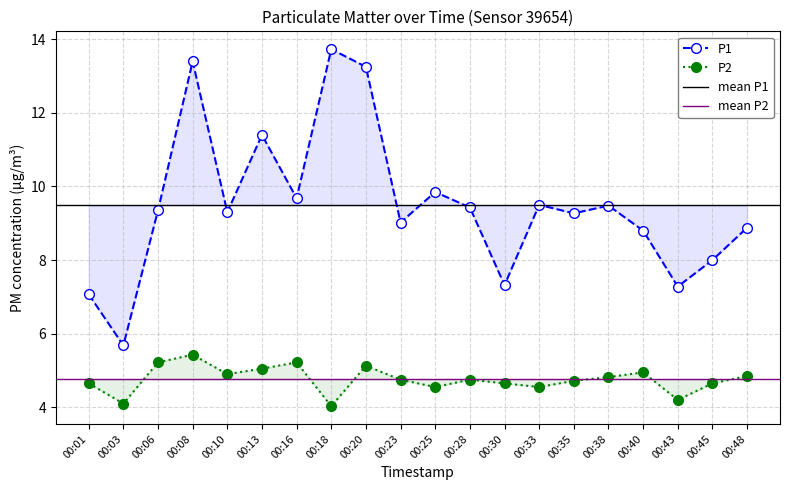

What is the difference between the highest and lowest values at 00:28?

4.7